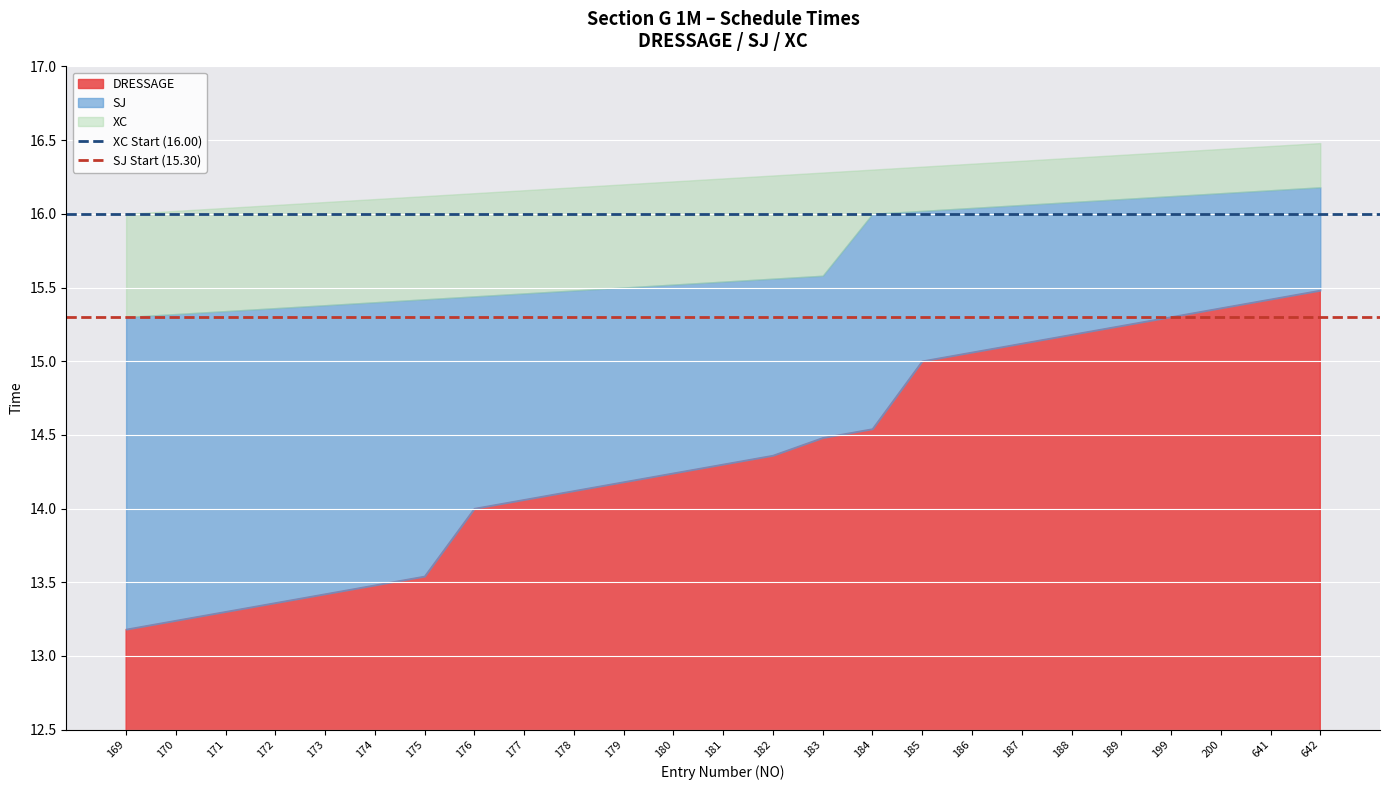

What is the average value of the SJ Start (15.30) series?

15.3